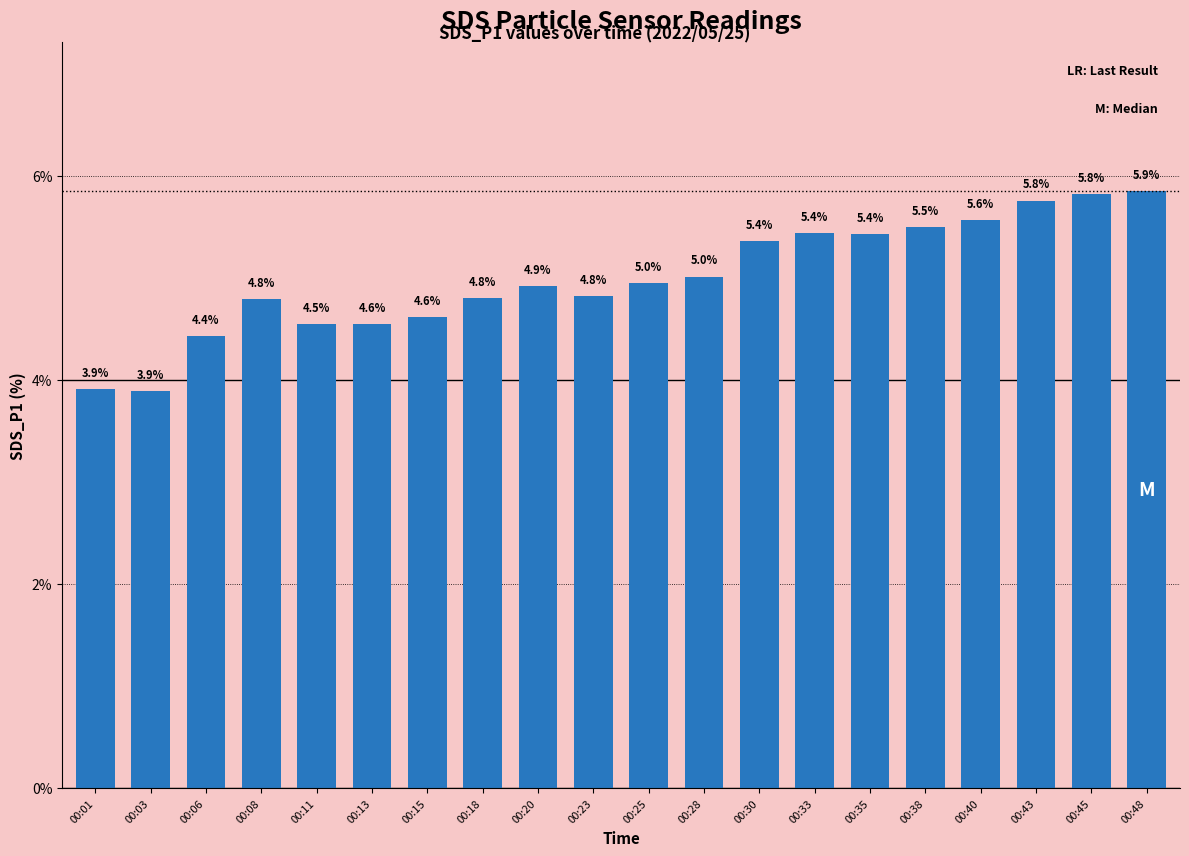

Is it true that the value at 00:11 is 4.5?

True